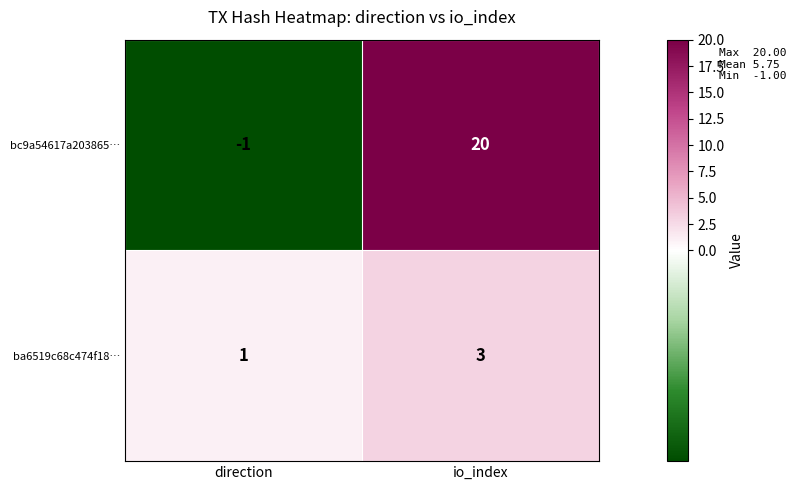

The bc9a54617a203865… series shows 20 at io_index. True or false?

True